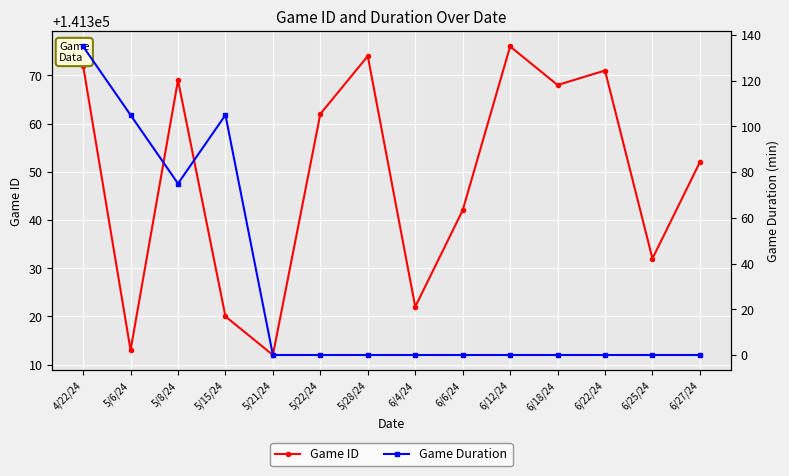

True or false: Game ID has more than 2 points higher than both neighbors.

True